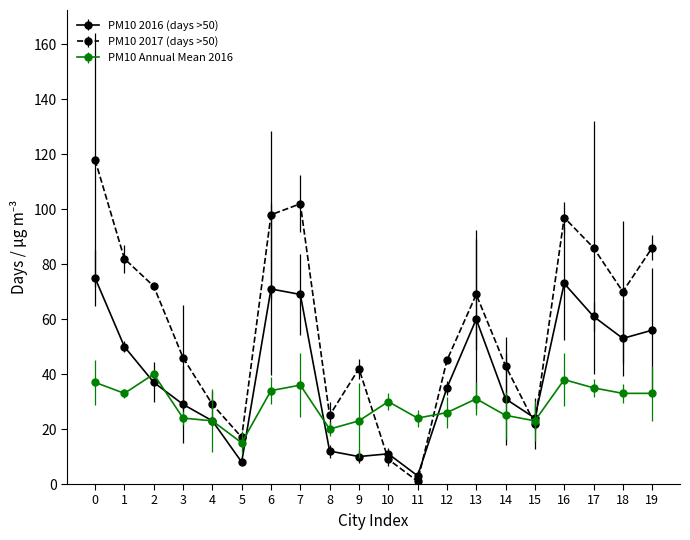

The PM10 2017 (days >50) series shows 98 at 6. True or false?

True